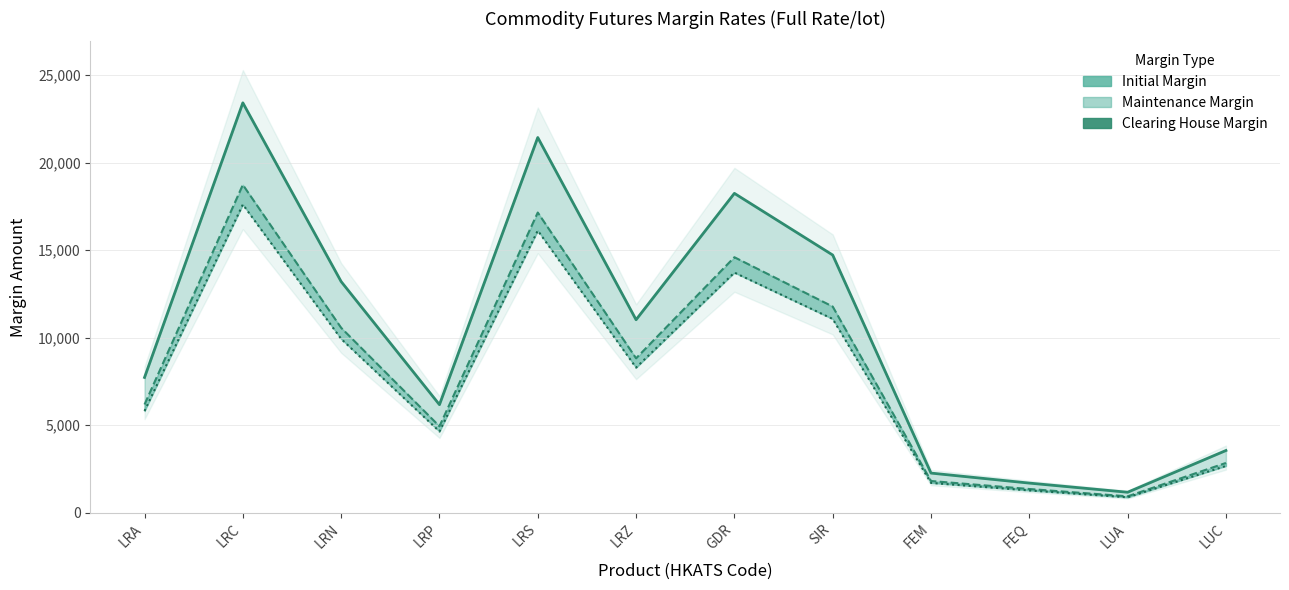

In Maintenance Margin, how many points are higher than both neighbors (excluding endpoints)?

3